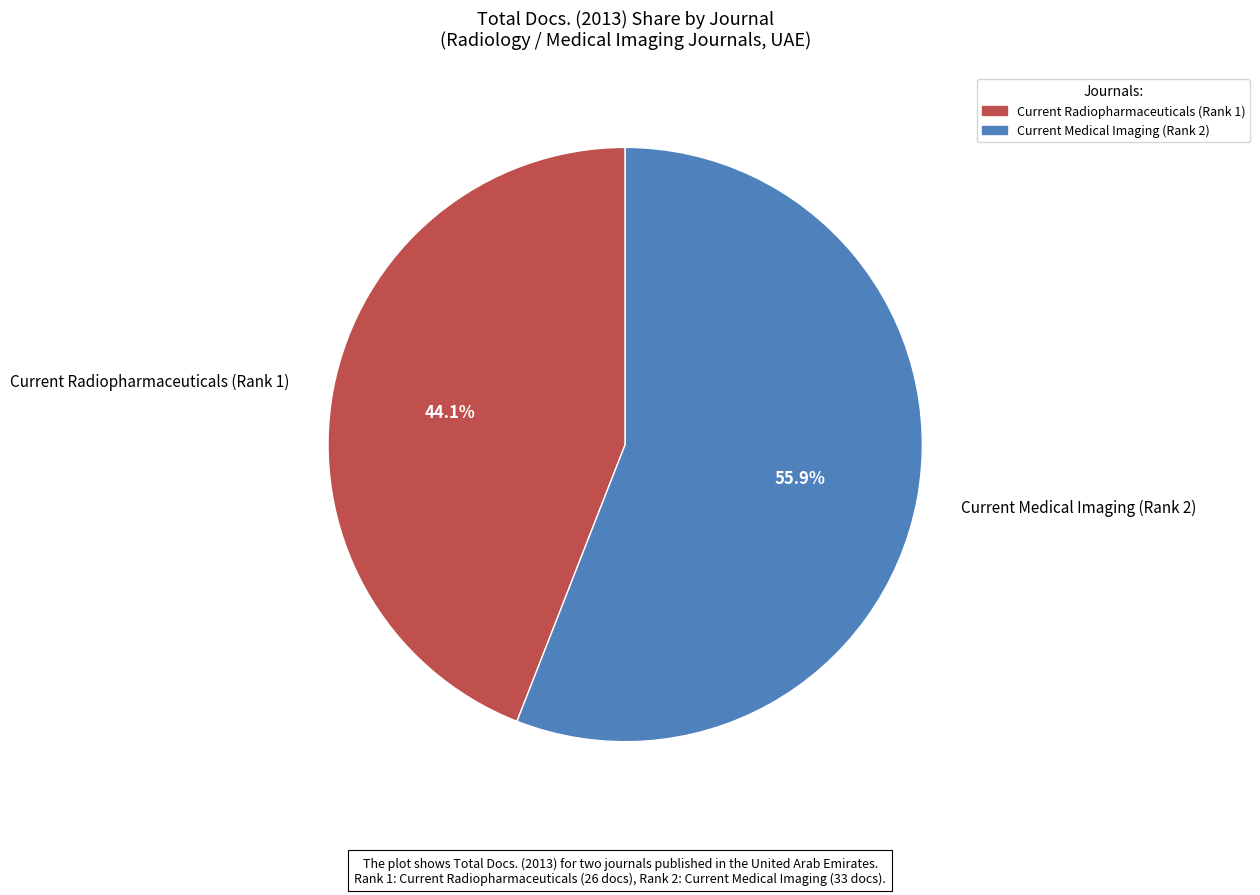

Count the number of slices in the pie.

2